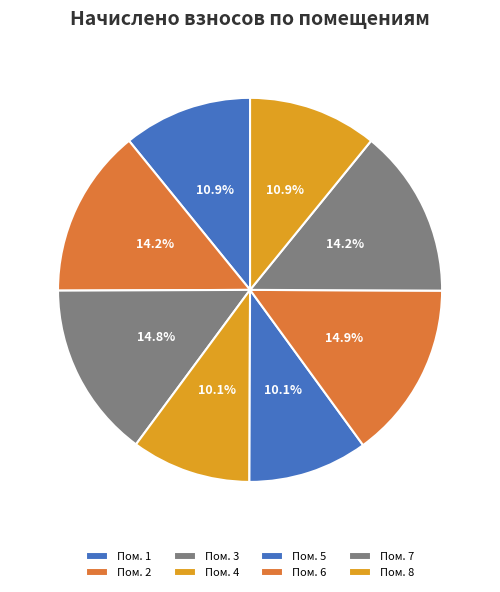

How many segments does this pie chart have?

8